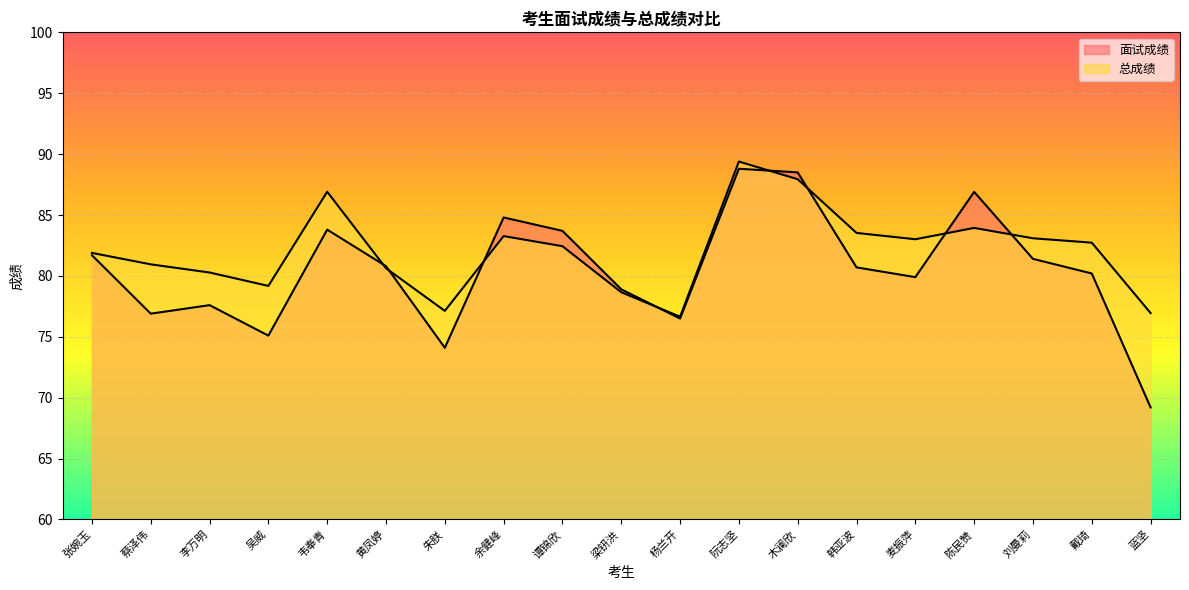

What is the spread (max minus min) of values at 戴琦?

2.5